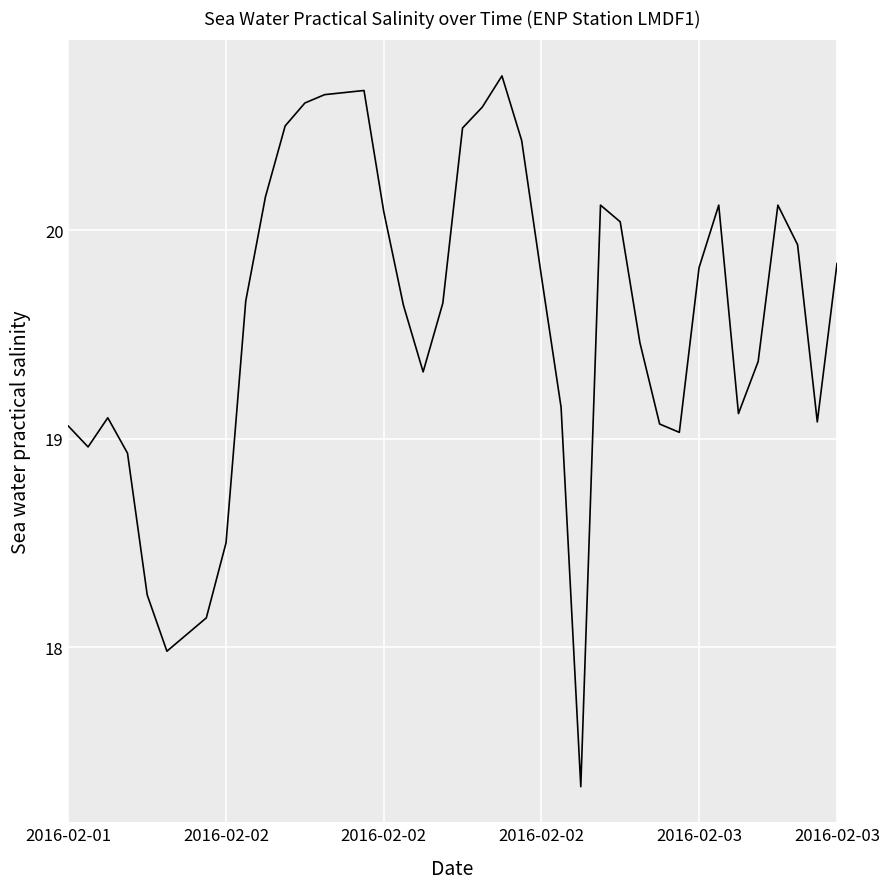

What is the difference between the maximum and minimum values?

3.4